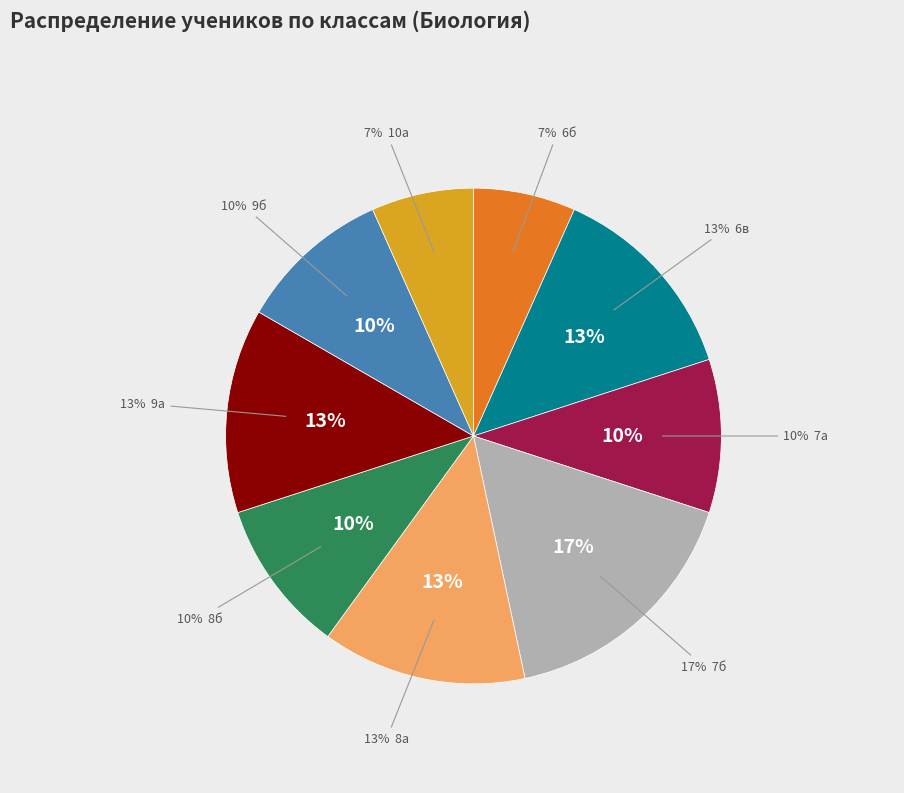

Rank the categories by value from highest to lowest.

7б, 6в, 8а, 9а, 7а, 8б, 9б, 6б, 10а